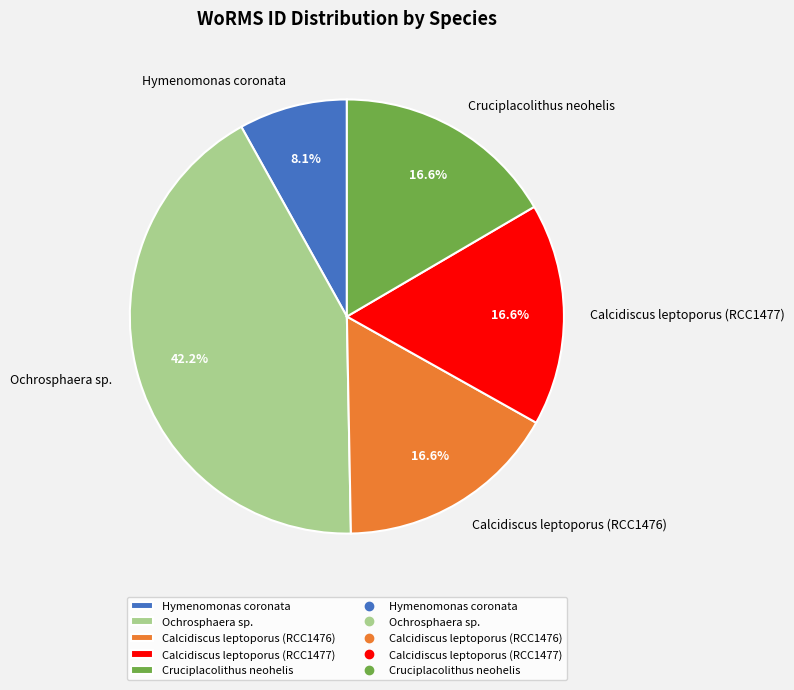

To the nearest percent, what is the combined percentage of Calcidiscus leptoporus (RCC1476) and Hymenomonas coronata?

25%